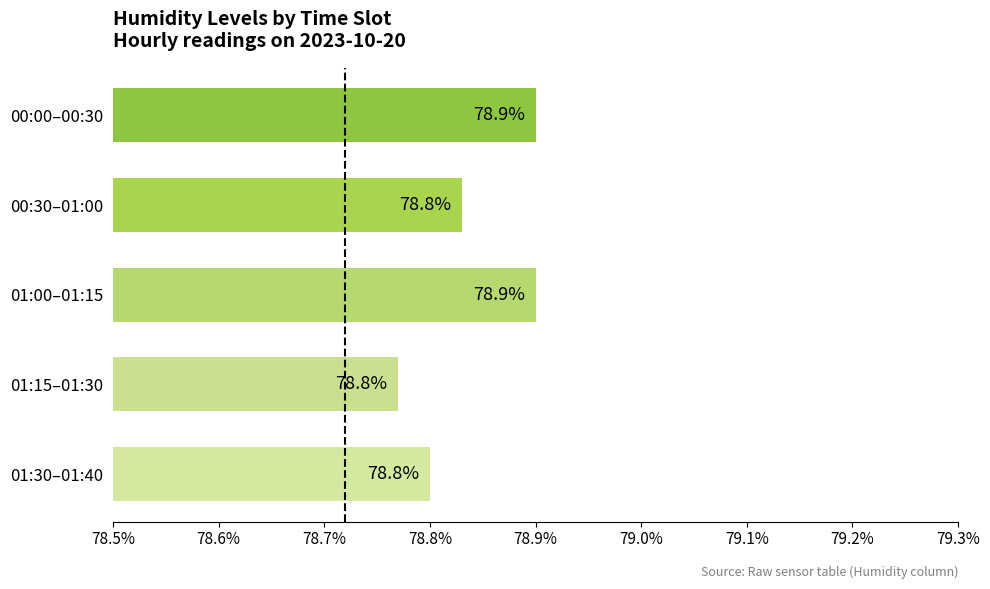

What is the maximum value shown in the chart?

78.9